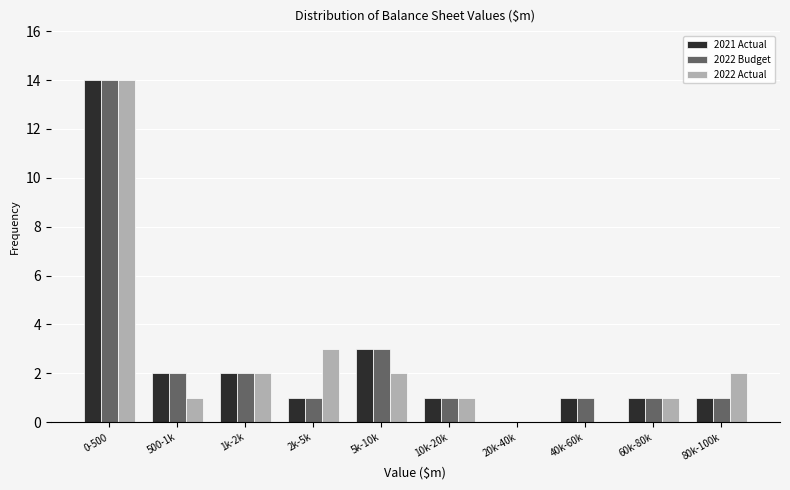

Reading left to right, transcribe all the data shown in this chart.

2021 Actual: 0-500=14	500-1k=2	1k-2k=2	2k-5k=1	5k-10k=3	10k-20k=1	20k-40k=0	40k-60k=1	60k-80k=1	80k-100k=1
2022 Budget: 0-500=14	500-1k=2	1k-2k=2	2k-5k=1	5k-10k=3	10k-20k=1	20k-40k=0	40k-60k=1	60k-80k=1	80k-100k=1
2022 Actual: 0-500=14	500-1k=1	1k-2k=2	2k-5k=3	5k-10k=2	10k-20k=1	20k-40k=0	40k-60k=0	60k-80k=1	80k-100k=2